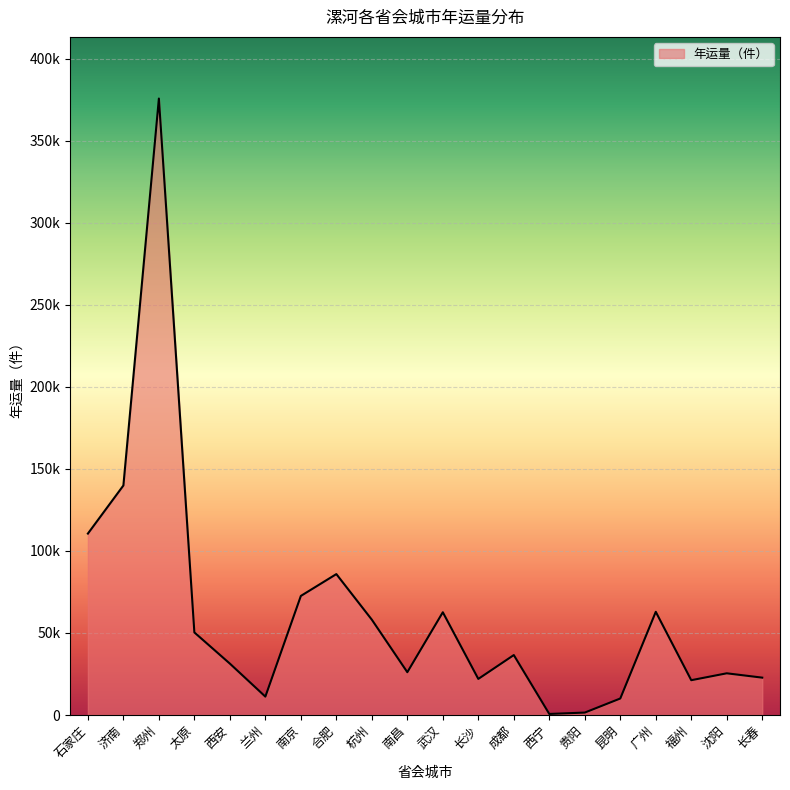

The value at 武汉 is 62629. True or false?

True